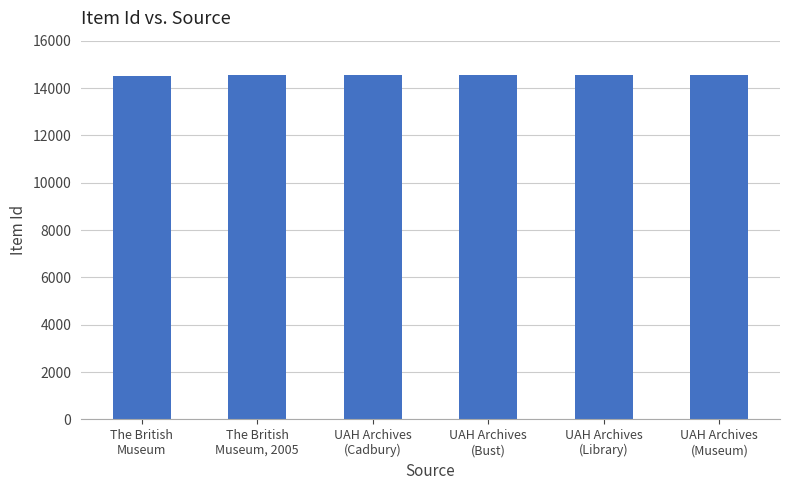

Rank the categories by value from highest to lowest.

UAH Archives
(Museum), UAH Archives
(Library), UAH Archives
(Bust), UAH Archives
(Cadbury), The British
Museum, 2005, The British
Museum